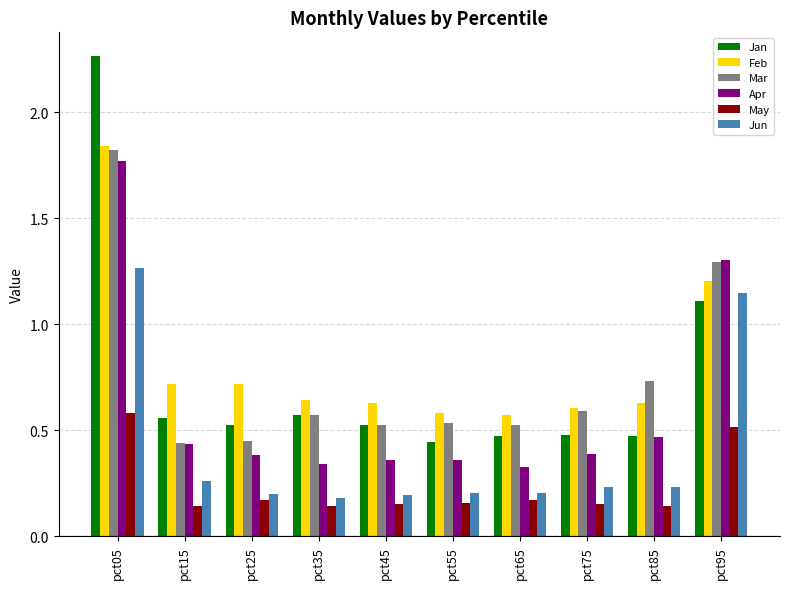

Is the value of May at pct25 greater than the value of Jan at pct25?

No